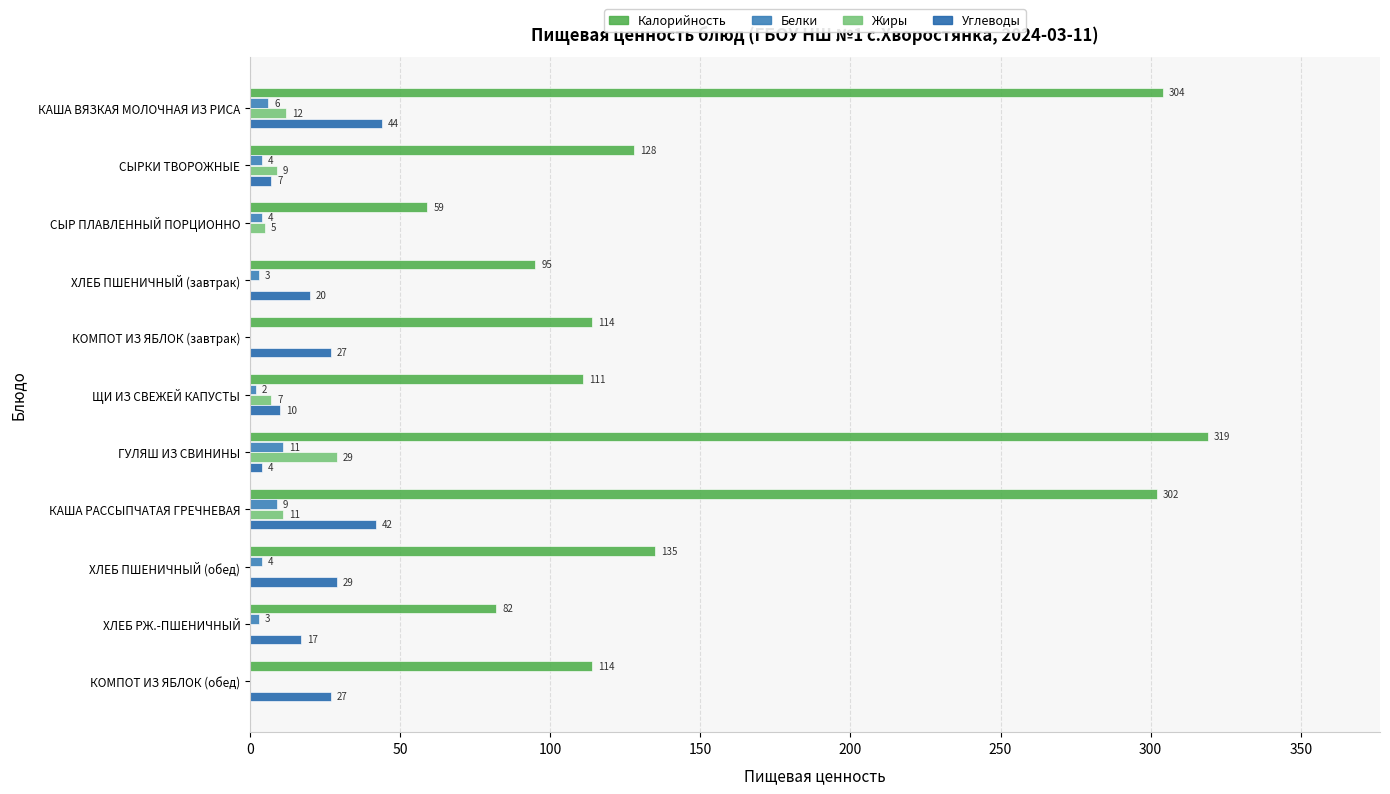

How many distinct data groups are displayed?

4